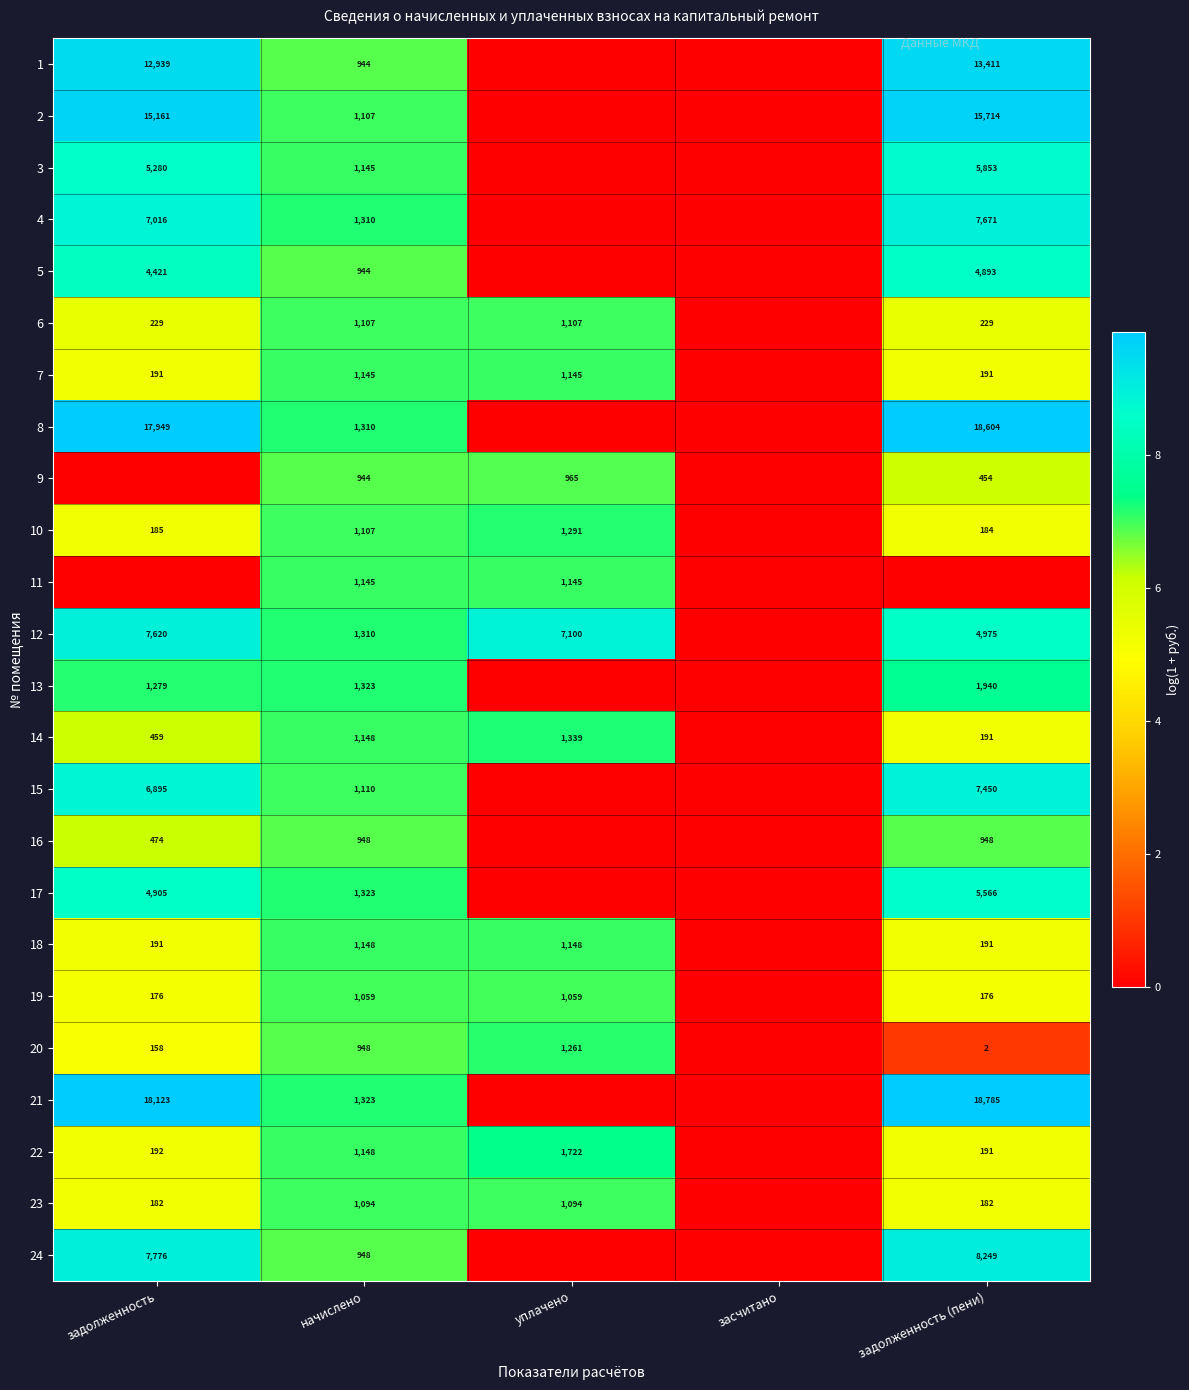

What is the difference between the 2 values at задолженность (пени) and начислено?

14607